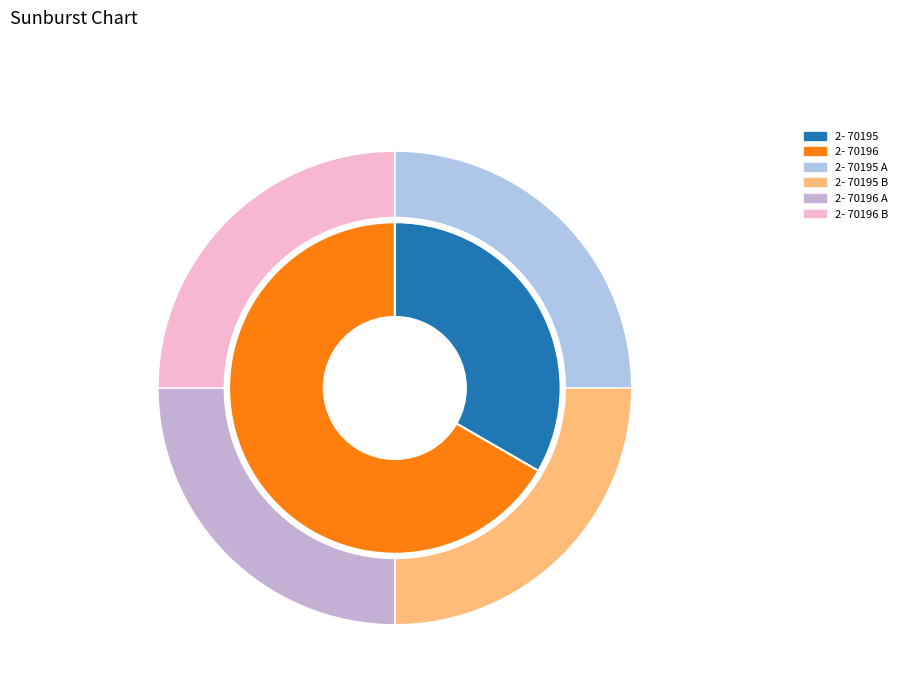

Is 2- 70195 the majority of the pie?

No